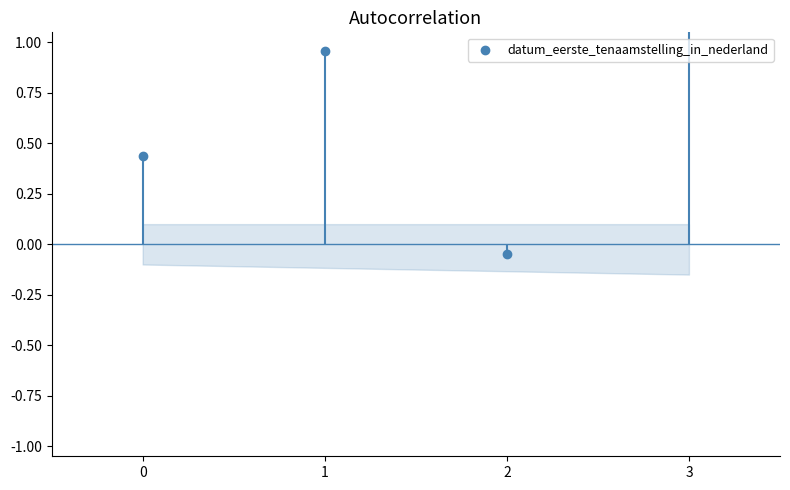

Between 3 and 0, which is larger?

3